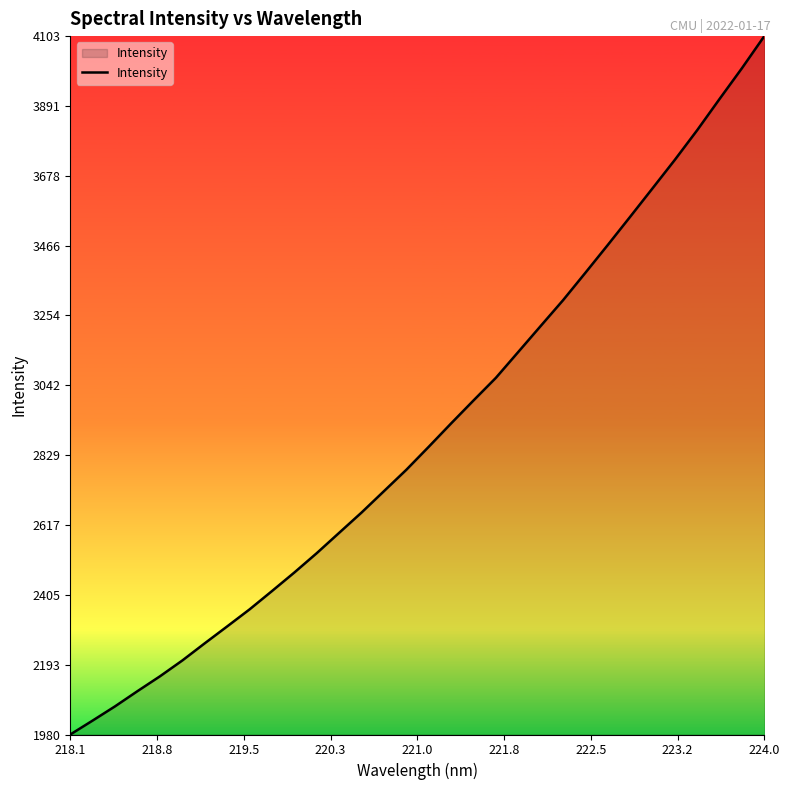

Reading left to right, list all the values displayed in this chart.

1980.3	2022.8	2066.0	2112.2	2157.1	2205.3	2257.5	2308.8	2360.6	2416.2	2472.7	2531.5	2593.3	2654.9	2719.9	2784.9	2854.8	2925.8	2995.5	3064.3	3143.0	3221.8	3300.2	3383.6	3468.1	3553.7	3640.2	3727.0	3817.3	3912.1	4005.5	4102.9